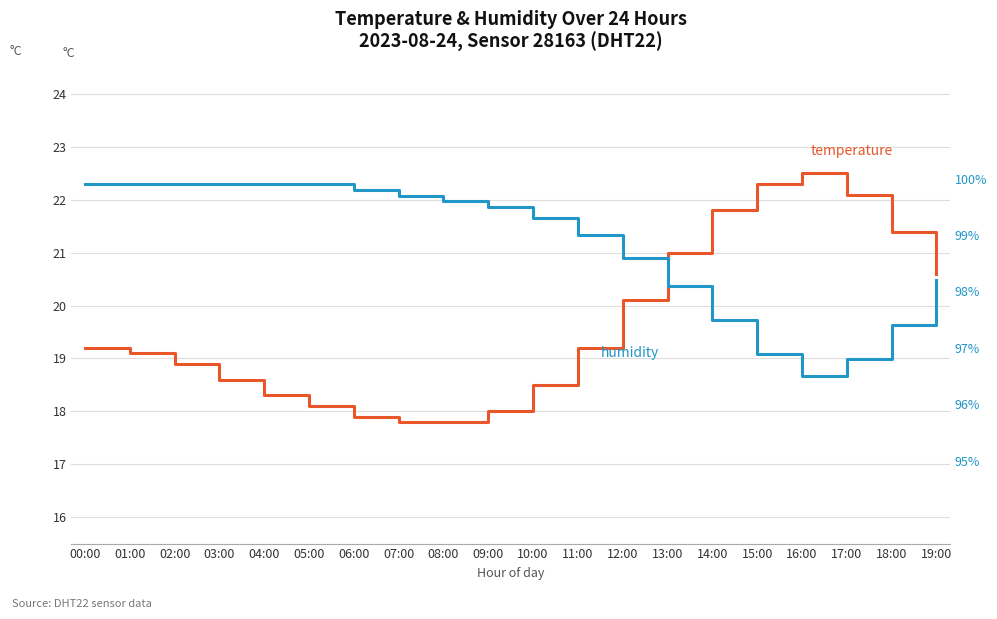

At how many categories does at least one series exceed 20?

20